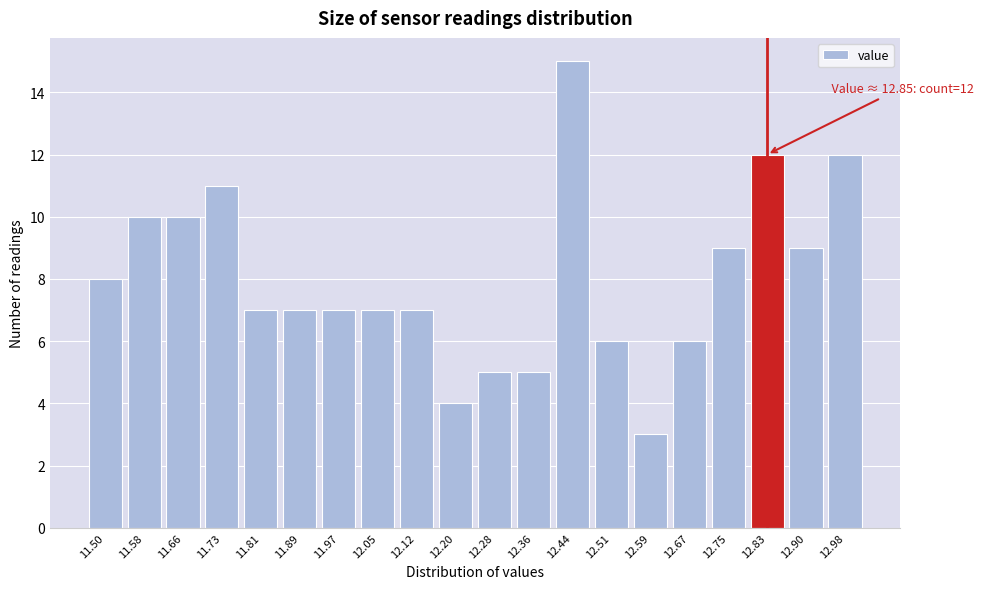

Reading right to left, transcribe all the data shown in this chart.

12	9	12	9	6	3	6	15	5	5	4	7	7	7	7	7	11	10	10	8